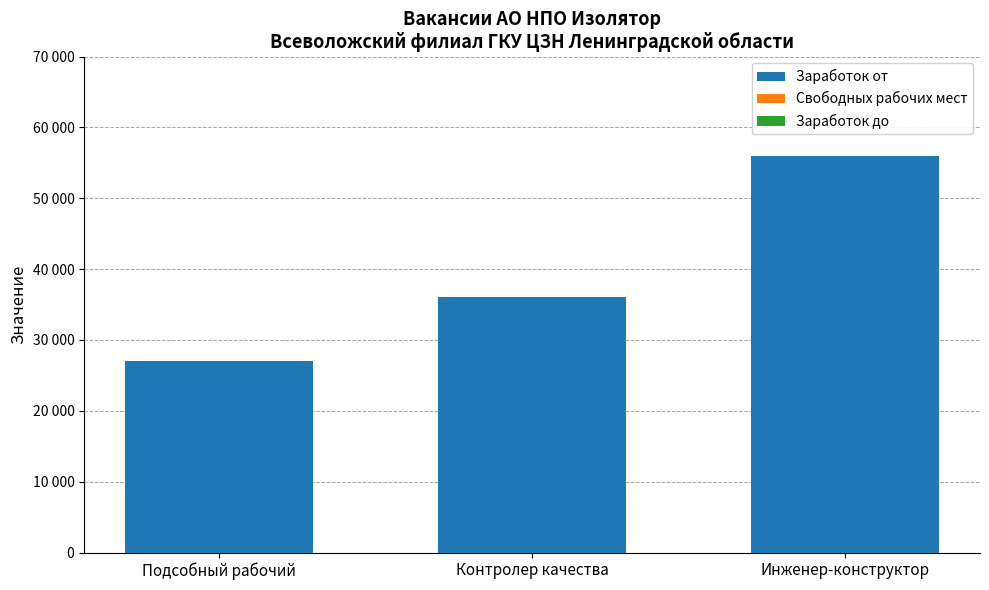

Does the chart contain stacked bars?

Yes